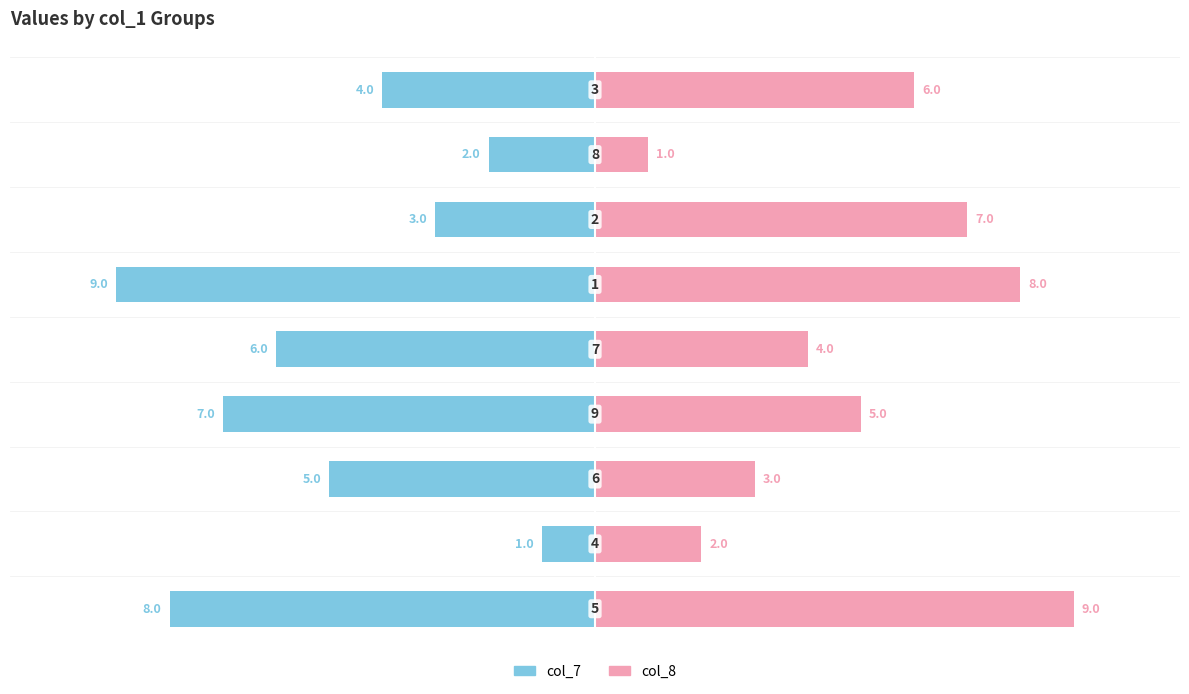

Which series has the largest total across all categories?

col_8